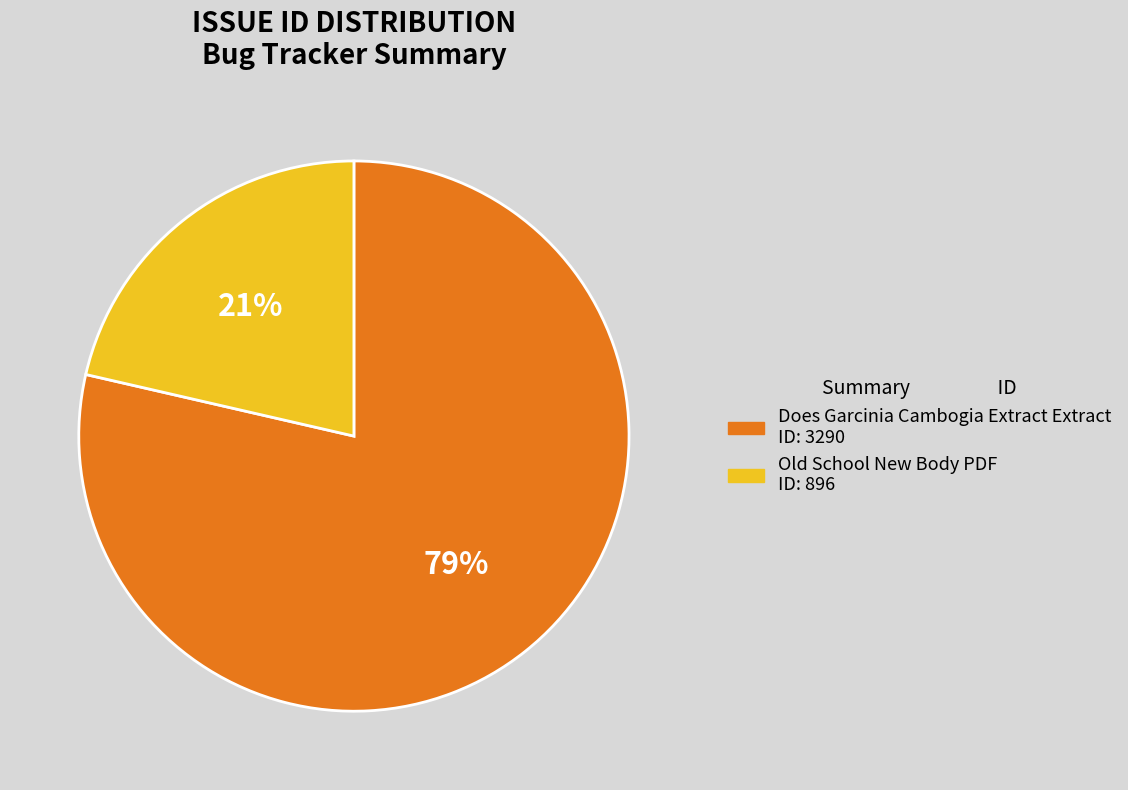

Which slice is the smallest?

Old School New Body PDF